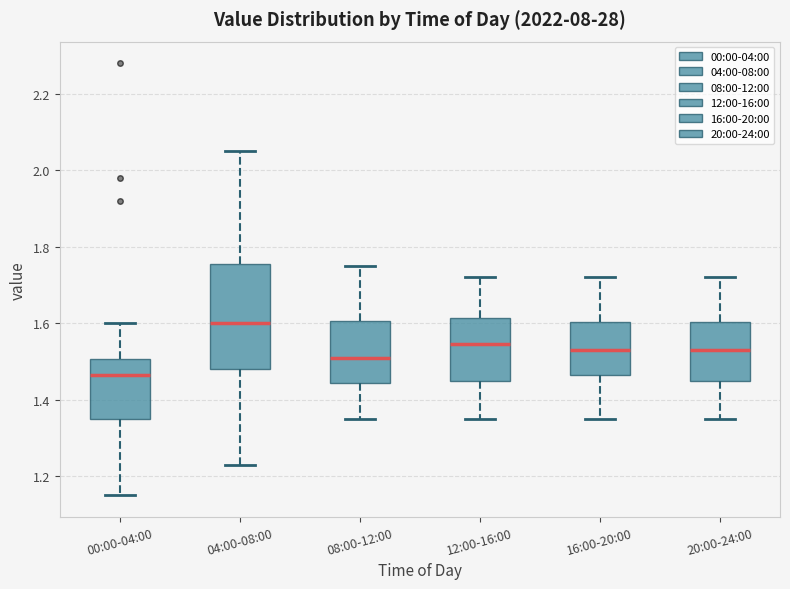

Which box has the lowest median line?

00:00-04:00